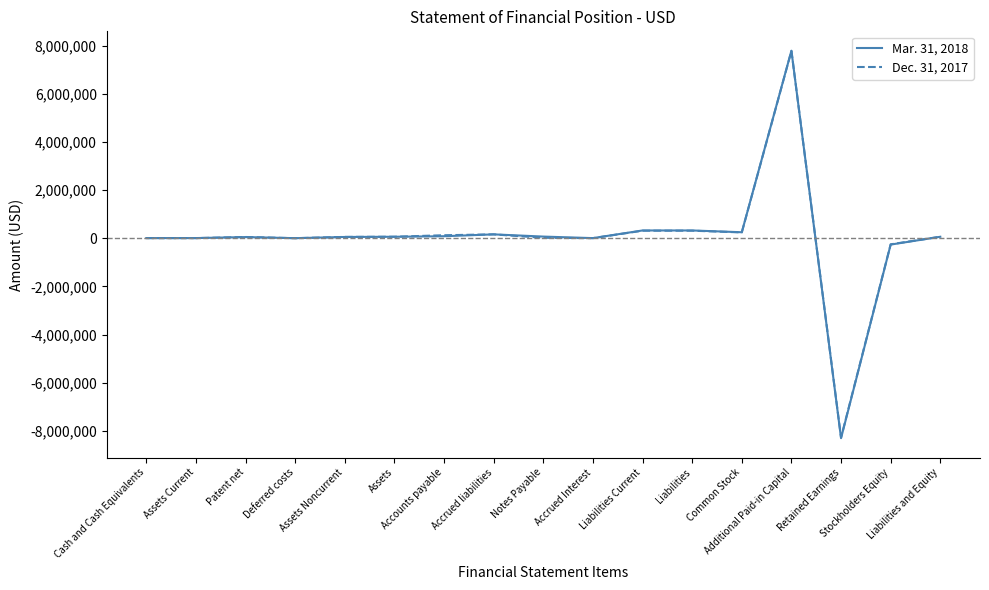

What is the average value of the Mar. 31, 2018 series?

41273